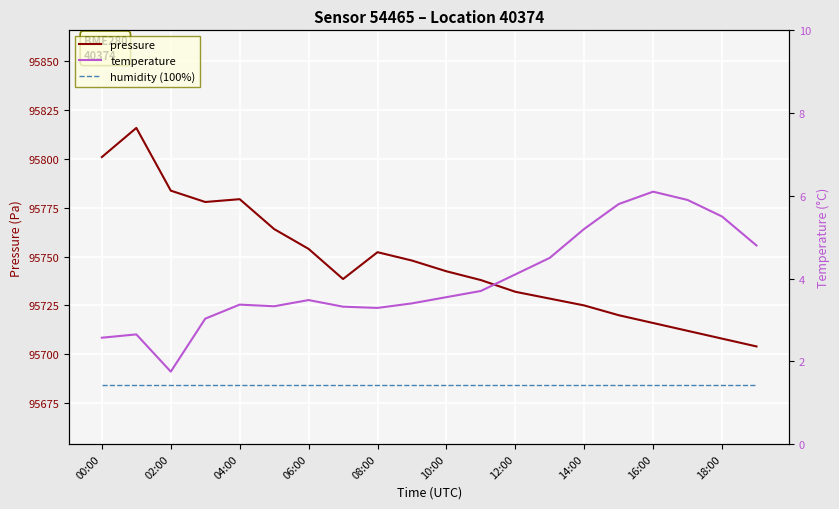

List the series in order of their peak value, highest first.

pressure, humidity (100%), temperature